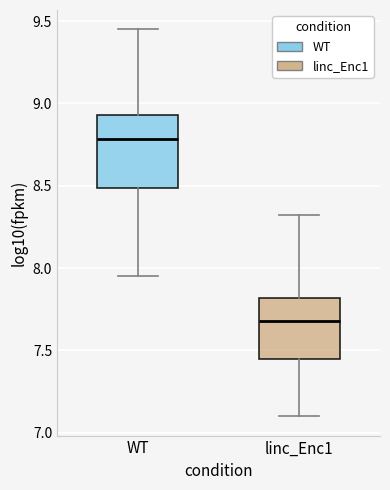

Comparing the boxes themselves (not the whiskers), which one is the tallest?

WT